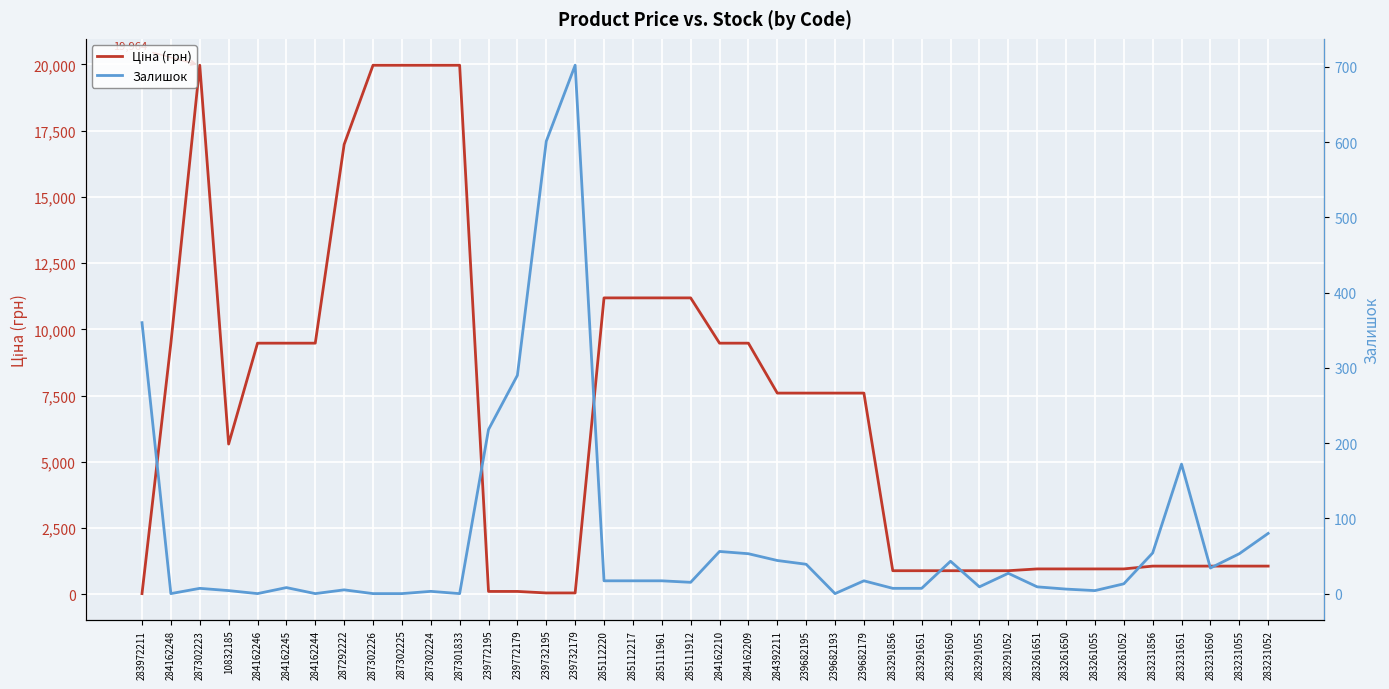

What is the difference between the maximum and second lowest values in the Залишок series?

702.0